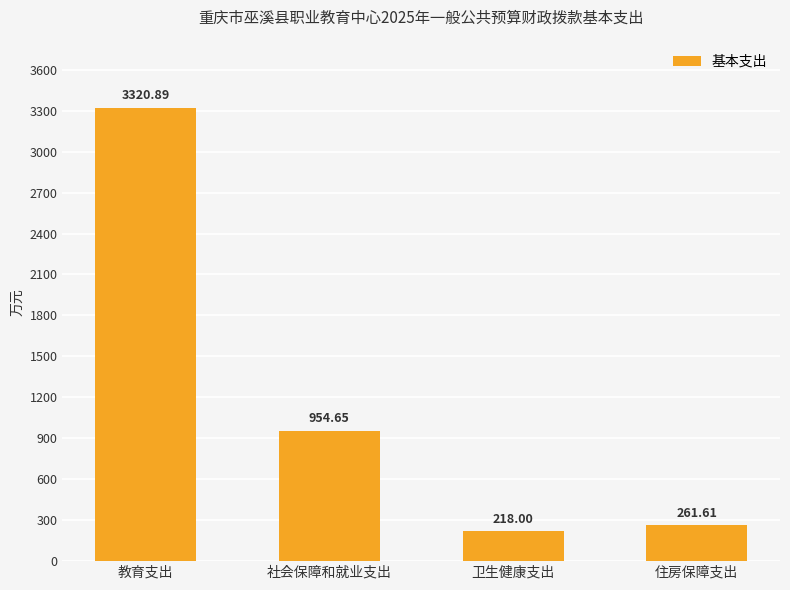

Count the number of values greater than 954.

2